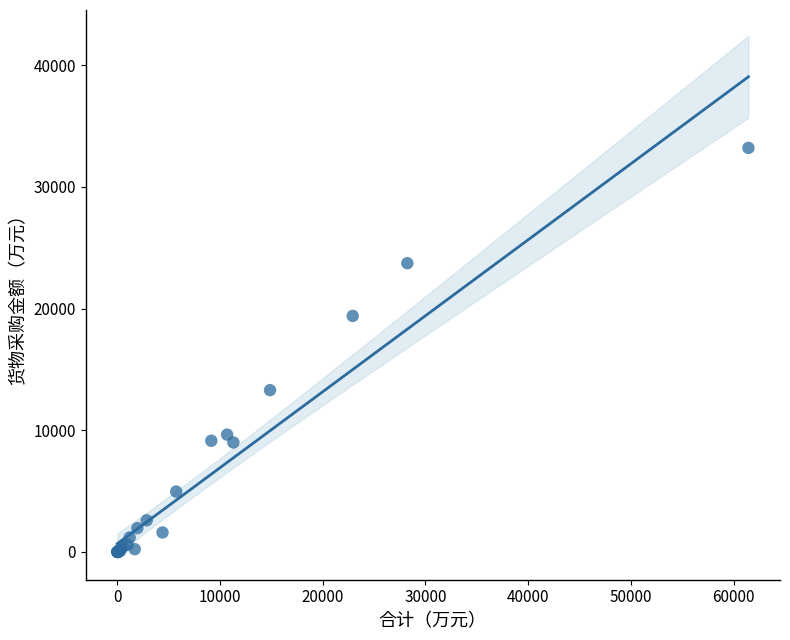

What Y value in the scatter plot is closest to 16605?

19400.0